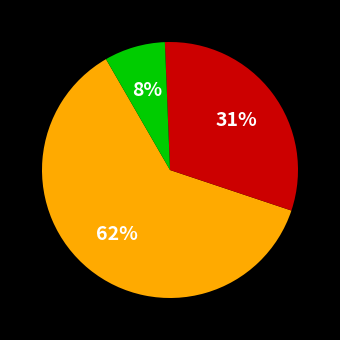

Is there a majority slice in this chart?

Yes